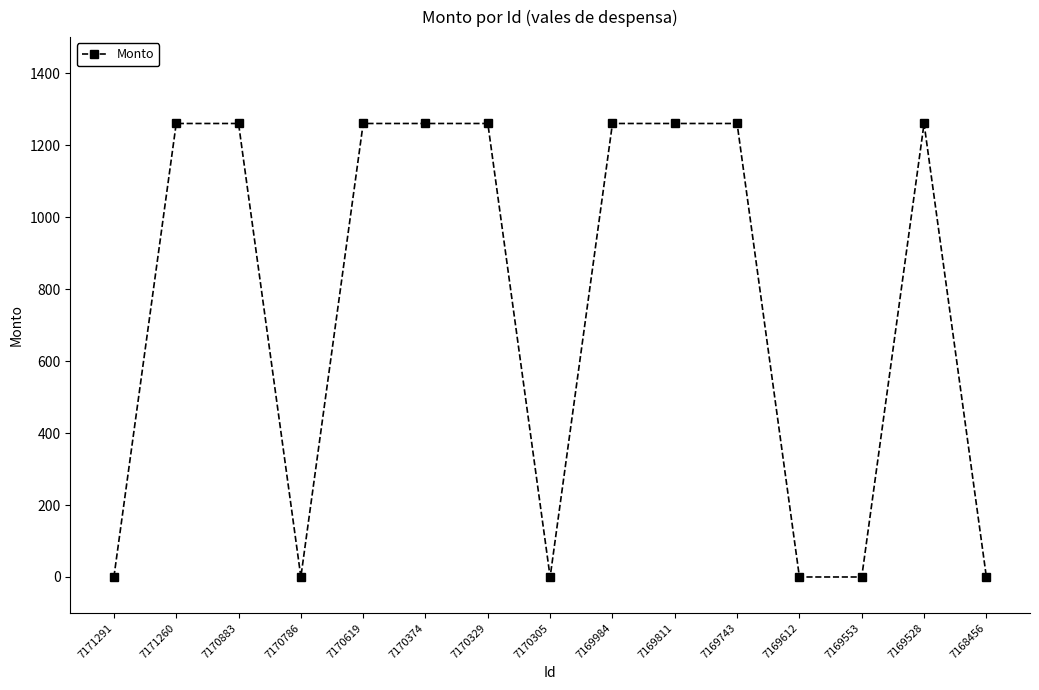

Between 7170305 and 7170619, which is larger?

7170619